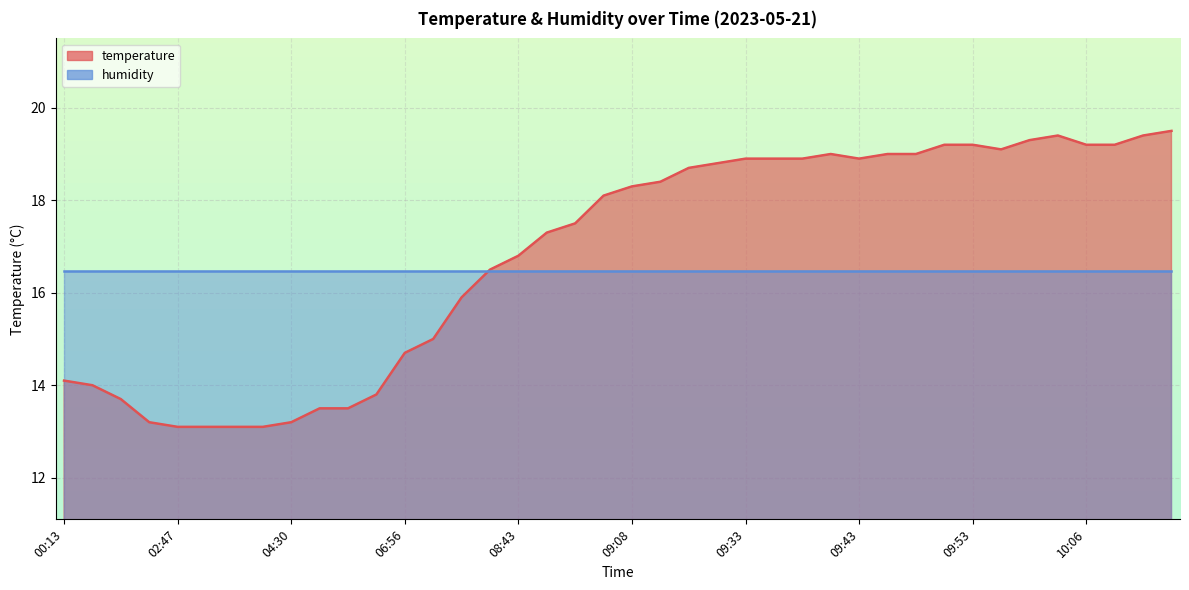

Reading right to left, extract all data points from this chart.

10:13=19.5	10:11=19.4	10:08=19.2	10:06=19.2	10:03=19.4	09:58=19.3	09:56=19.1	09:53=19.2	09:51=19.2	09:48=19.0	09:45=19.0	09:43=18.9	09:40=19.0	09:38=18.9	09:35=18.9	09:33=18.9	09:30=18.8	09:28=18.7	09:15=18.4	09:08=18.3	09:03=18.1	08:50=17.5	08:48=17.3	08:43=16.8	08:02=16.5	07:37=15.9	07:08=15.0	06:56=14.7	05:55=13.8	05:23=13.5	05:21=13.5	04:30=13.2	03:26=13.1	03:24=13.1	03:09=13.1	02:47=13.1	02:45=13.2	01:12=13.7	00:25=14.0	00:13=14.1